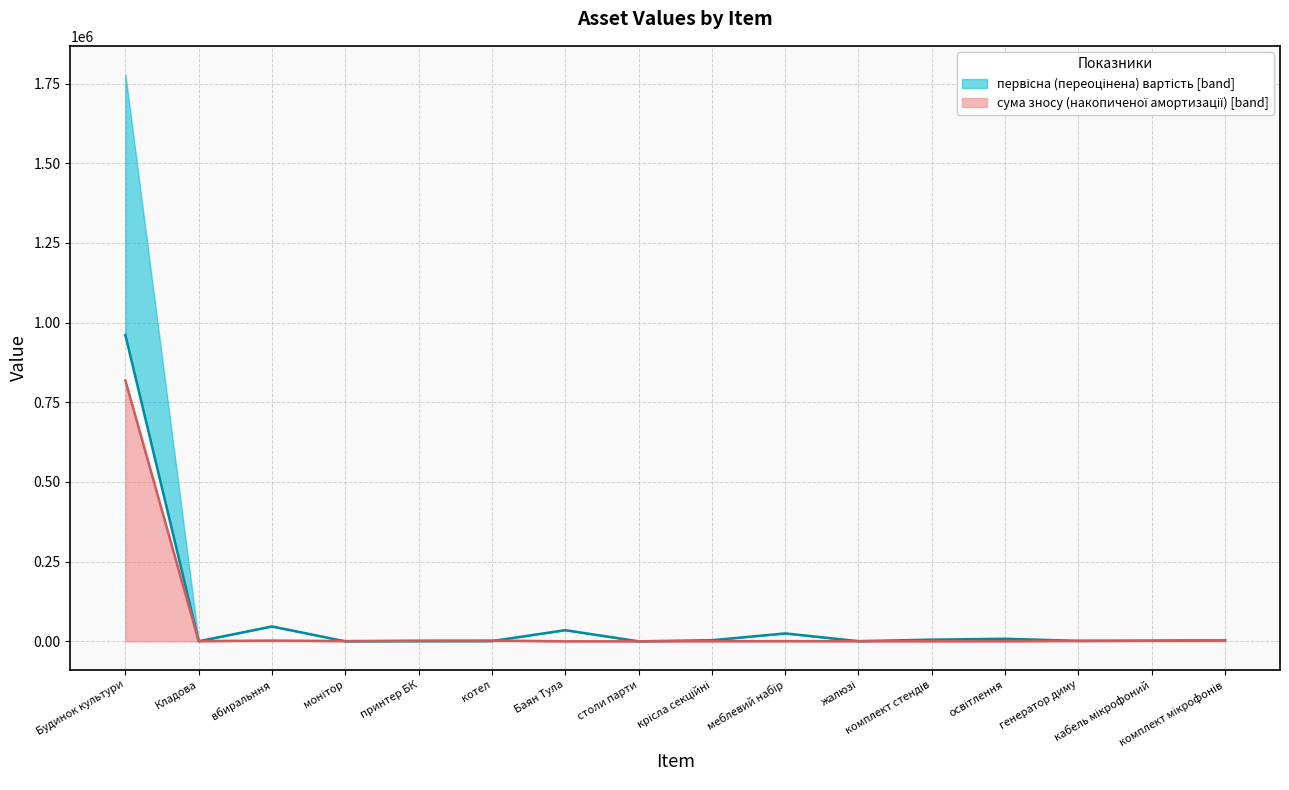

At how many categories does at least one series exceed 35840?

2